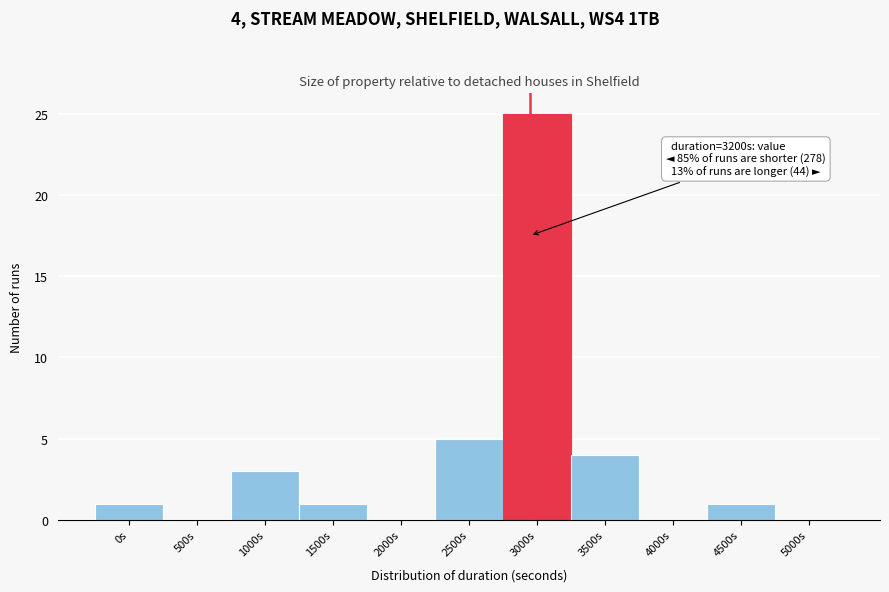

Reading left to right, list all the values displayed in this chart.

0s=1	500s=0	1000s=3	1500s=1	2000s=0	2500s=5	3000s=25	3500s=4	4000s=0	4500s=1	5000s=0